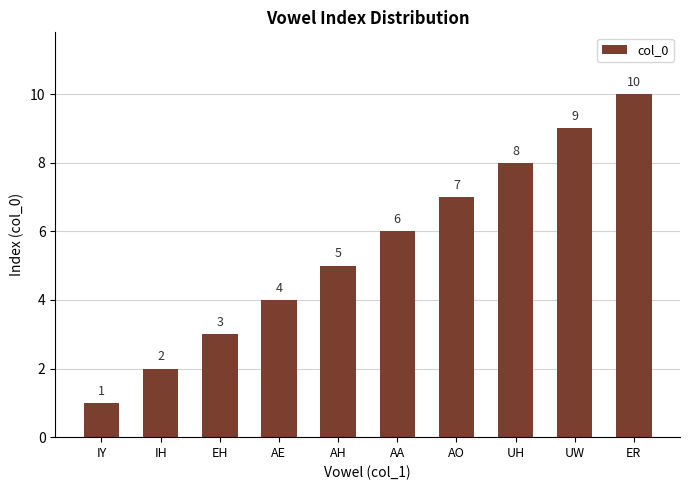

At which category does the chart reach its peak across all series?

ER